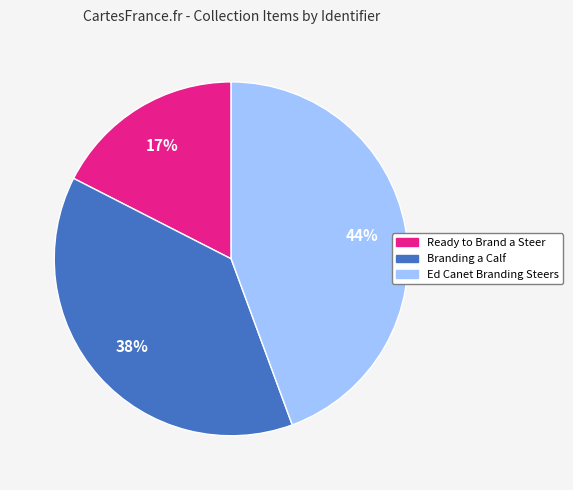

True or false: Ready to Brand a Steer accounts for 17% of the total.

True